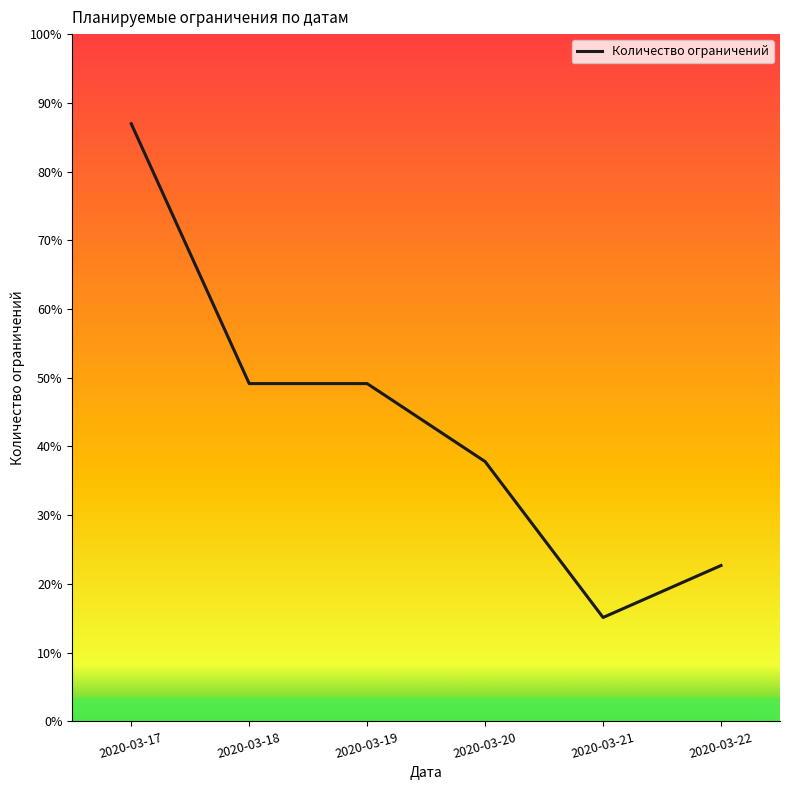

Is this an area chart (filled region under the line)?

Yes